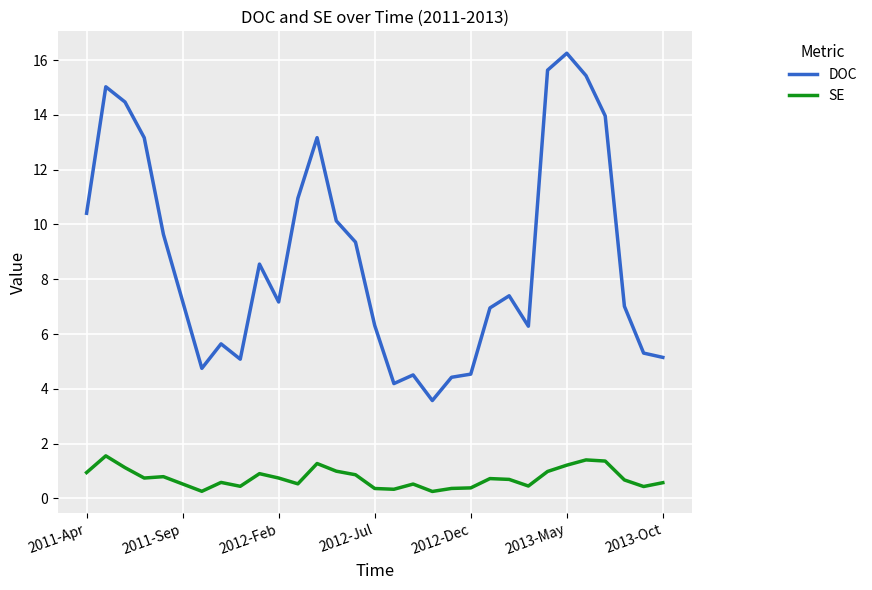

Which series has the largest total across all categories?

DOC